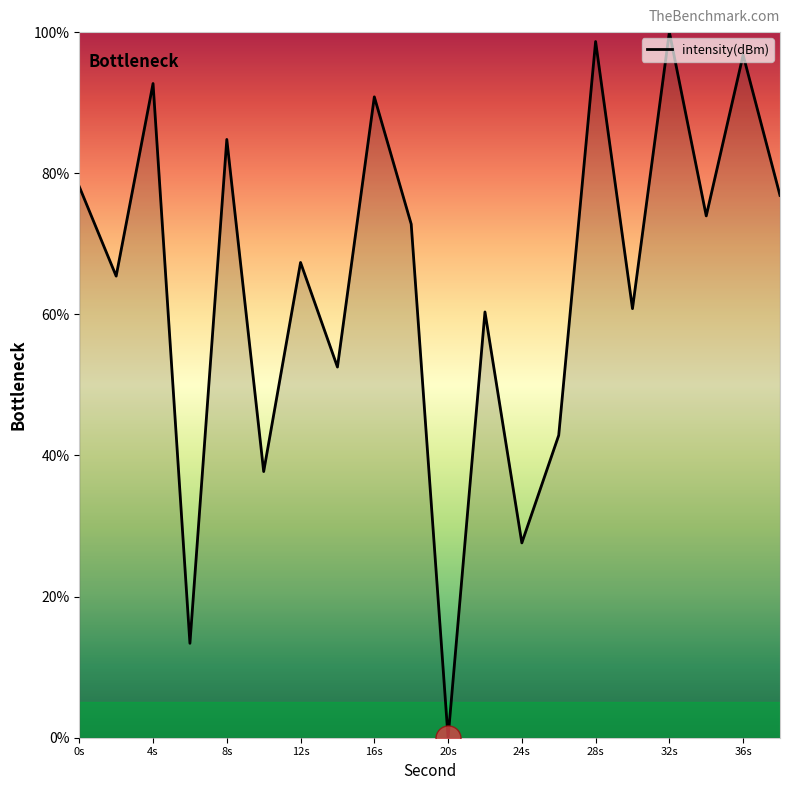

What is the difference between the maximum and minimum values?

100.0